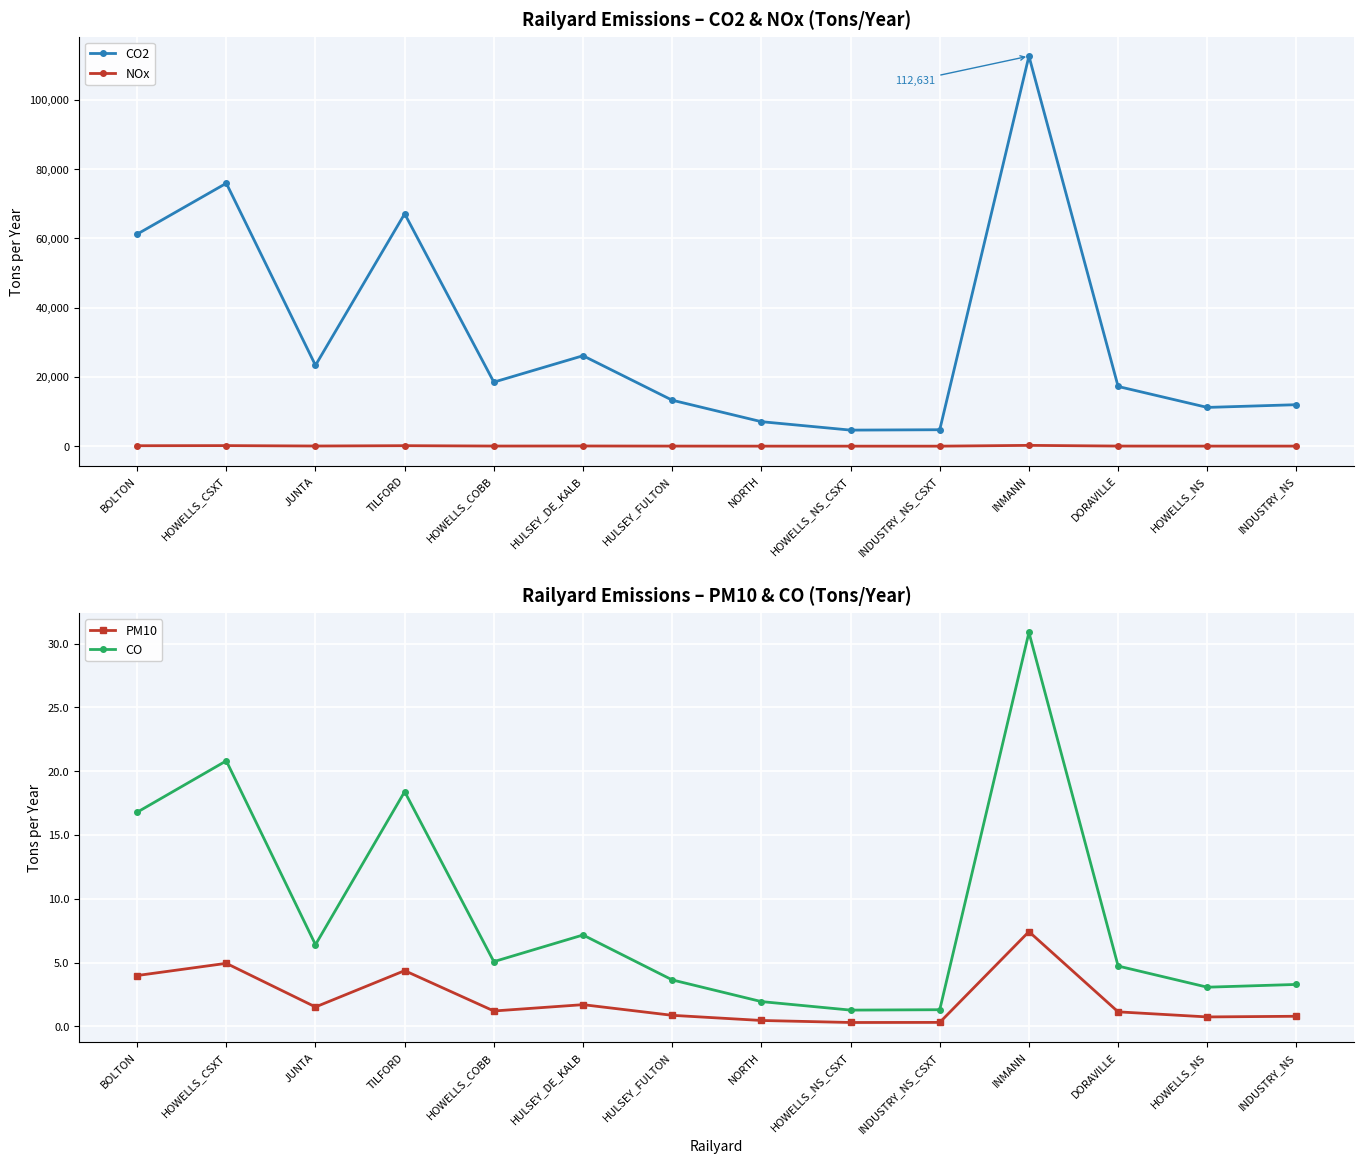

What is the greatest value displayed?

112630.6